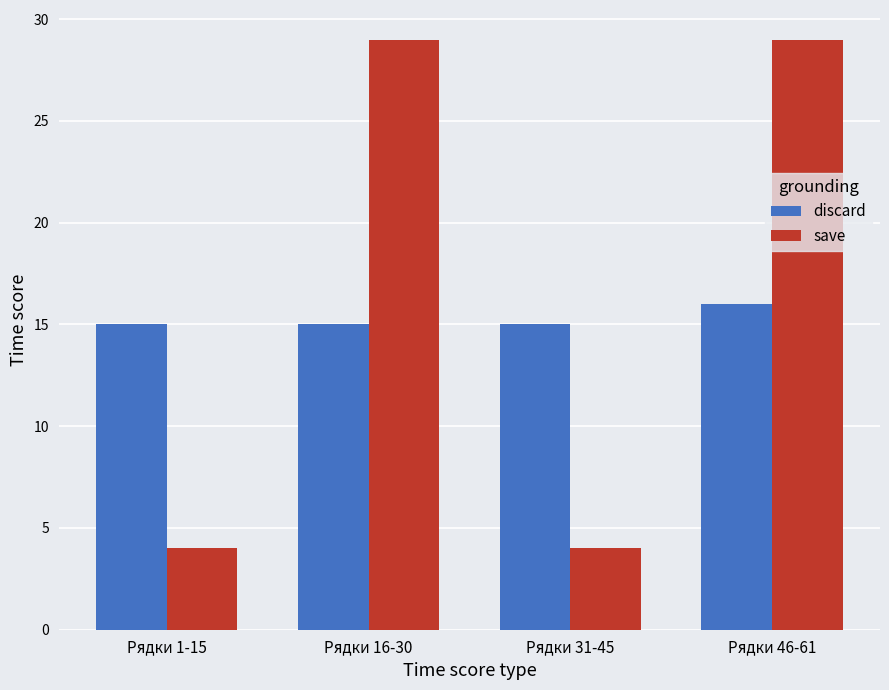

Is the value of save at Рядки 31-45 greater than the value of discard at Рядки 46-61?

No